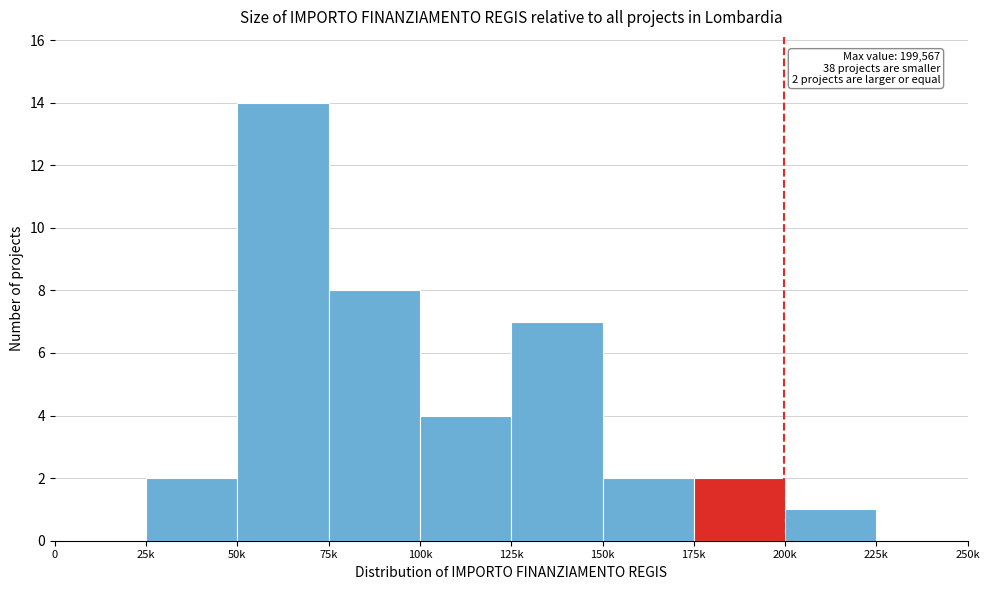

Reading left to right, what are all the values shown in this chart?

0=0	25k=2	50k=14	75k=8	100k=4	125k=7	150k=2	175k=2	200k=1	225k=0